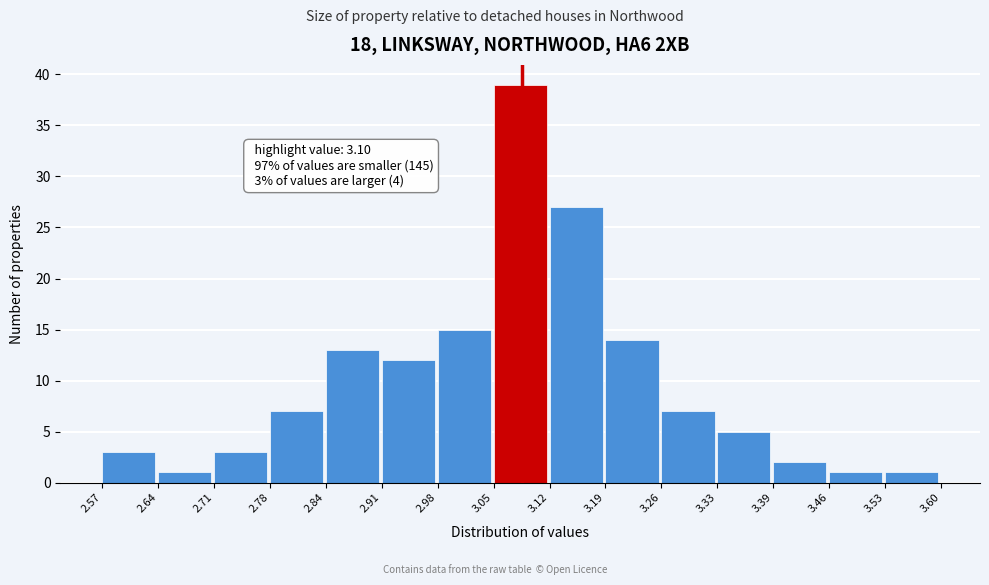

Which range on the x-axis has the tallest bar?

3.05 to 3.12